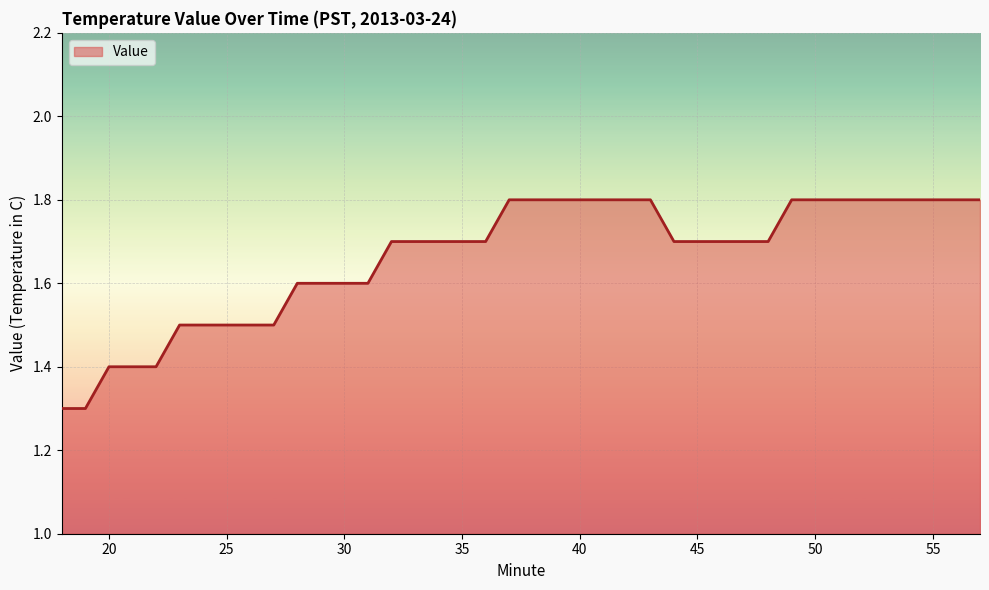

Reading left to right, what are all the values shown in this chart?

1.3	1.3	1.4	1.4	1.4	1.5	1.5	1.5	1.5	1.5	1.6	1.6	1.6	1.6	1.7	1.7	1.7	1.7	1.7	1.8	1.8	1.8	1.8	1.8	1.8	1.8	1.7	1.7	1.7	1.7	1.7	1.8	1.8	1.8	1.8	1.8	1.8	1.8	1.8	1.8